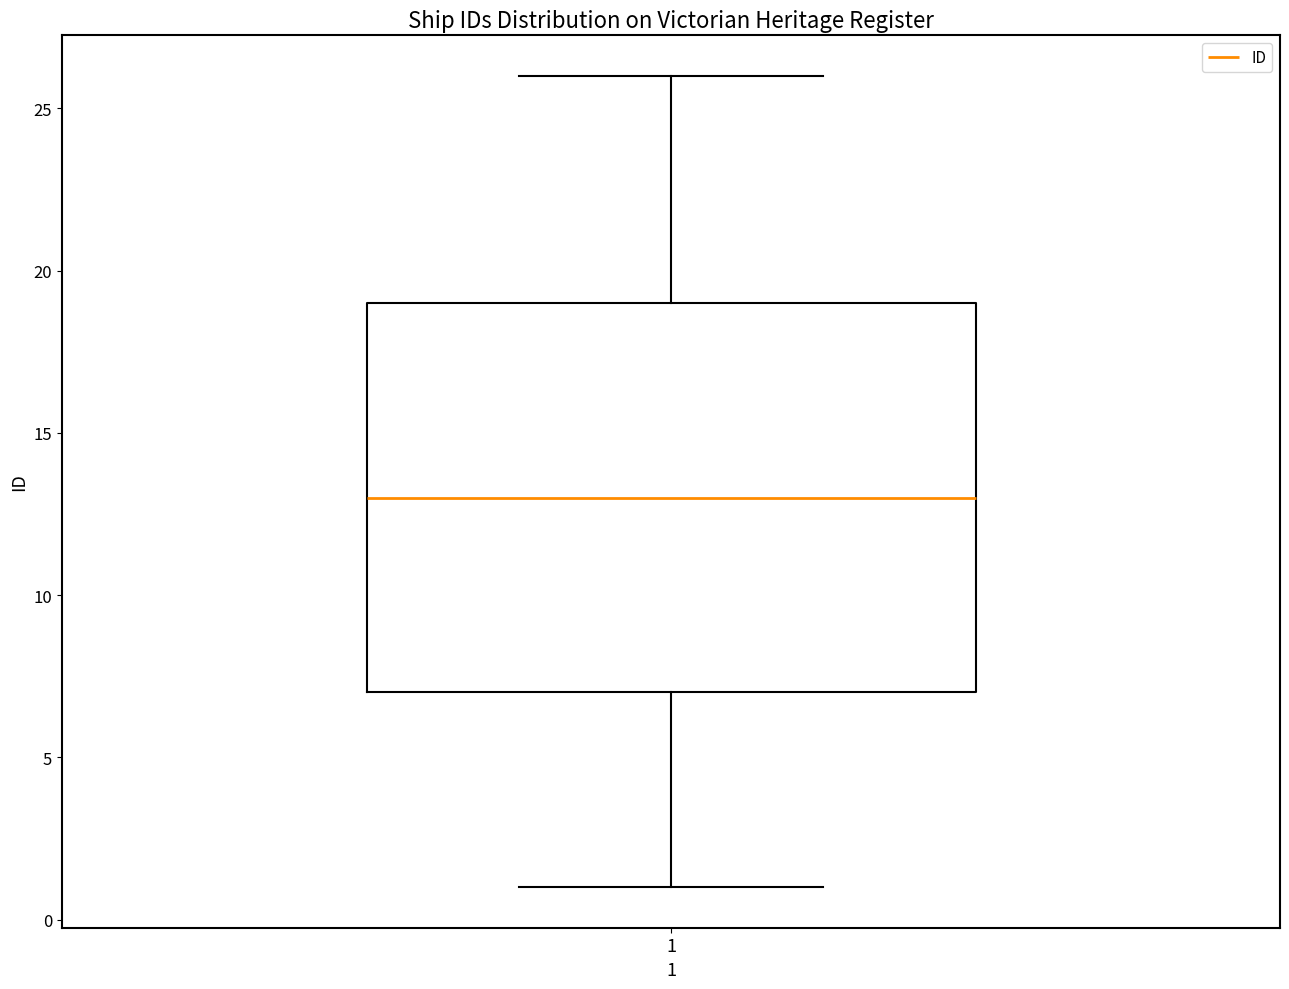

Where does the upper whisker of the box at x = 1 end on the y-axis? The values are not printed on the chart, so give them approximately, as read against the axis.

26